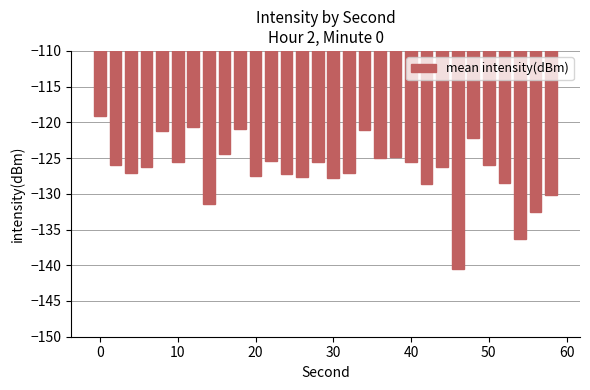

What is the sum of all values?

-3798.2